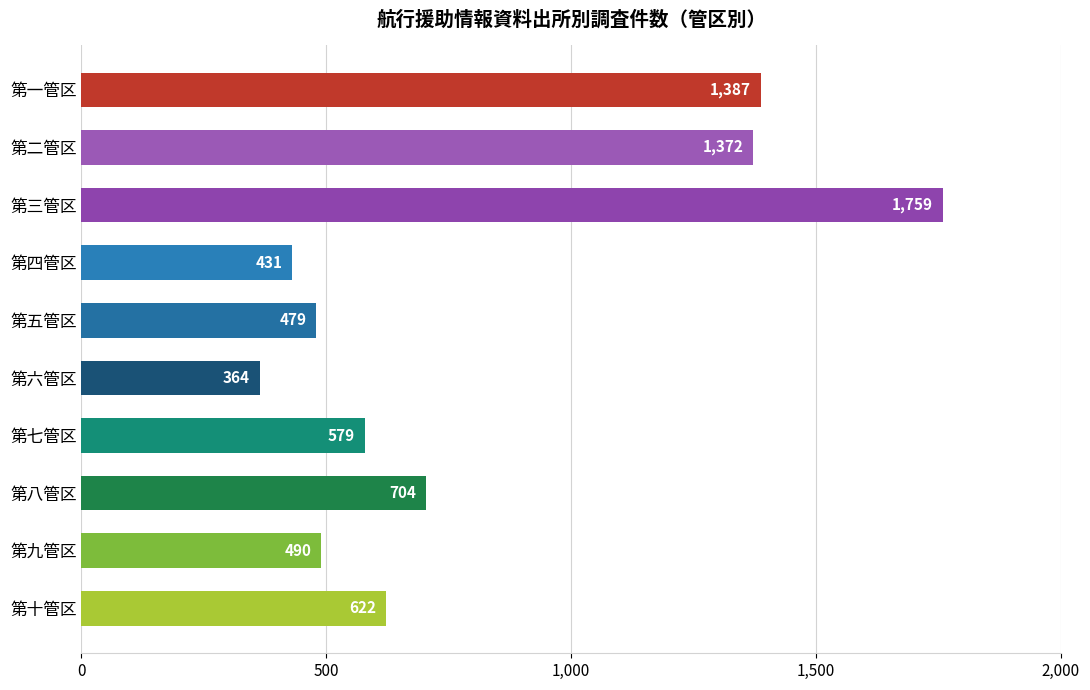

The value at 第七管区 is 579. True or false?

True